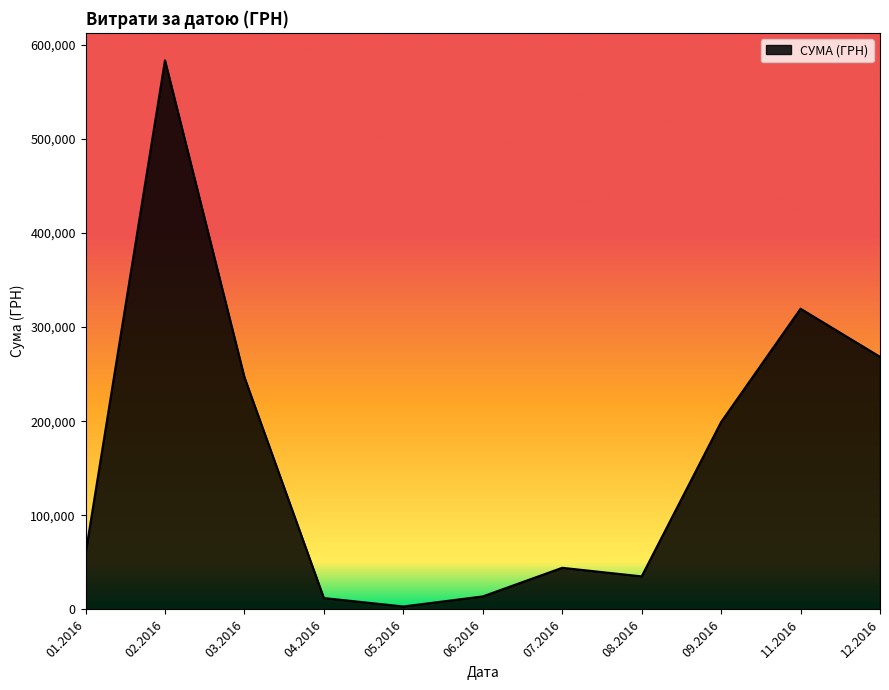

How many interior local valleys (lower than both neighbors) does the data have?

2